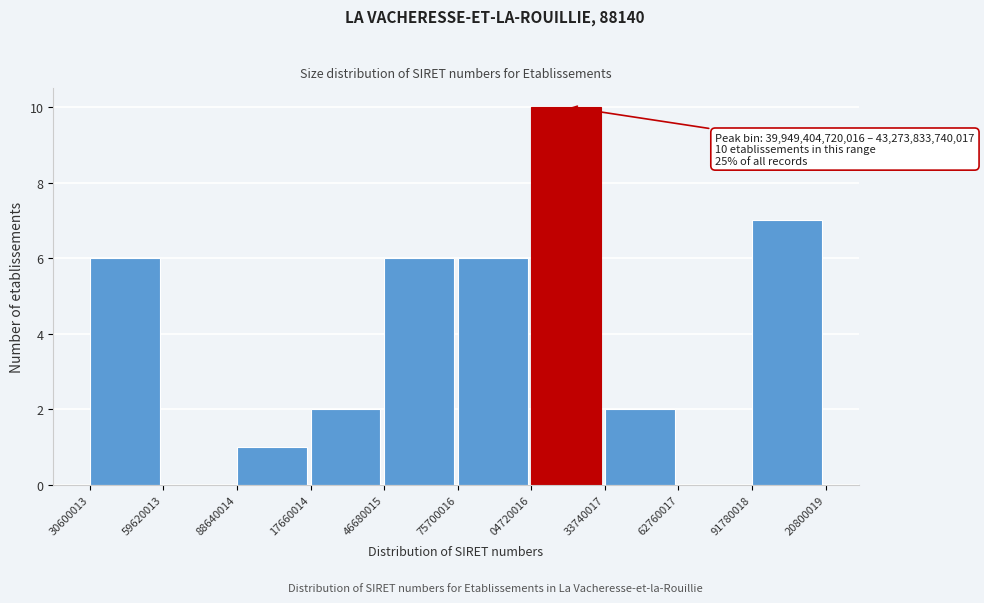

True or false: the data shows 7 at 91780018.

True